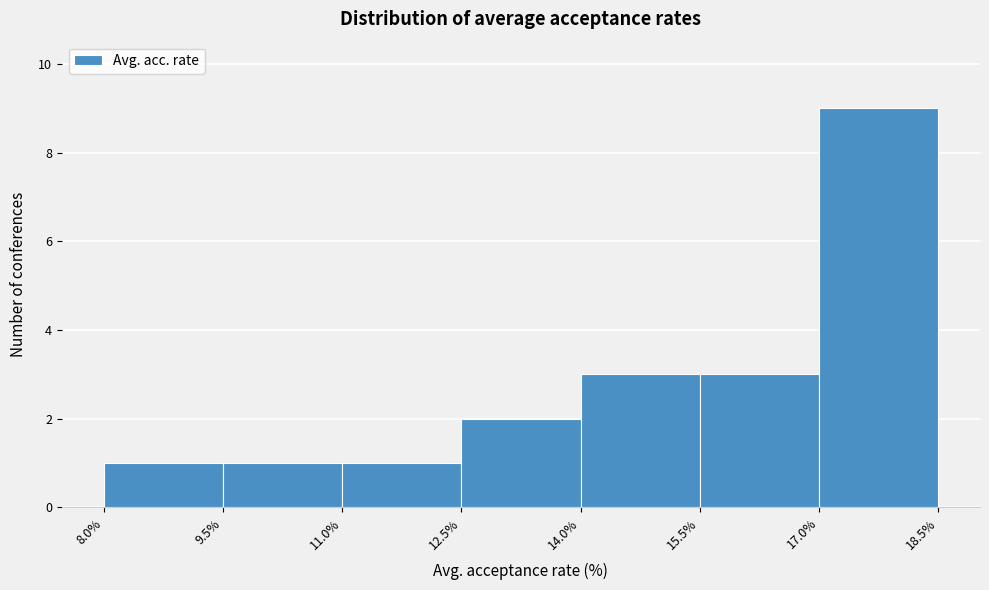

Which range on the x-axis has the tallest bar?

17.0% to 18.5%